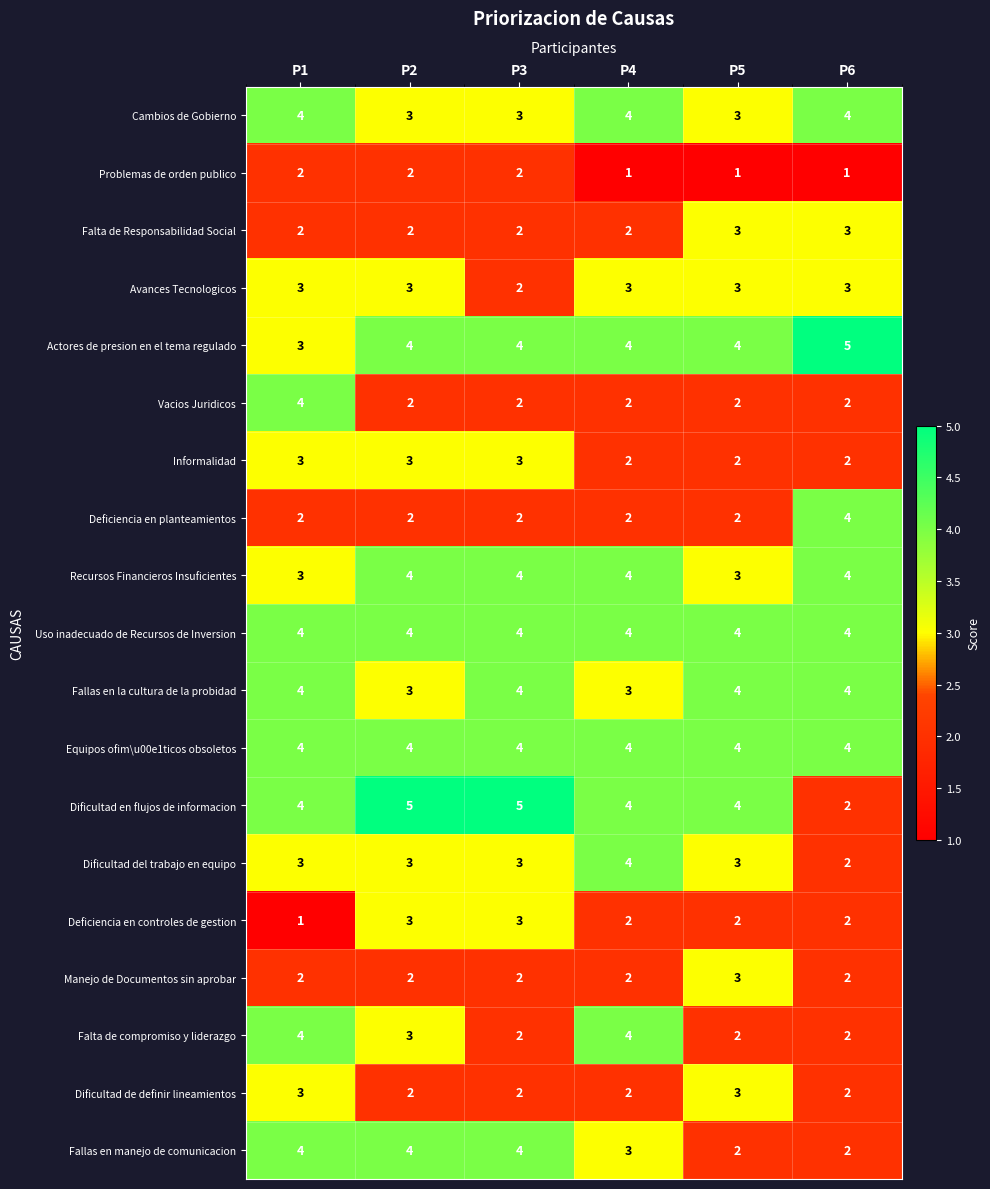

What value does the Falta de compromiso y liderazgo series have at P4?

4